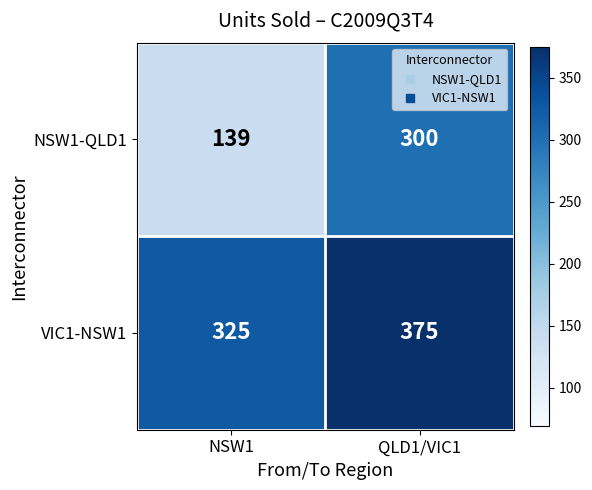

At how many categories does at least one series exceed 338?

1